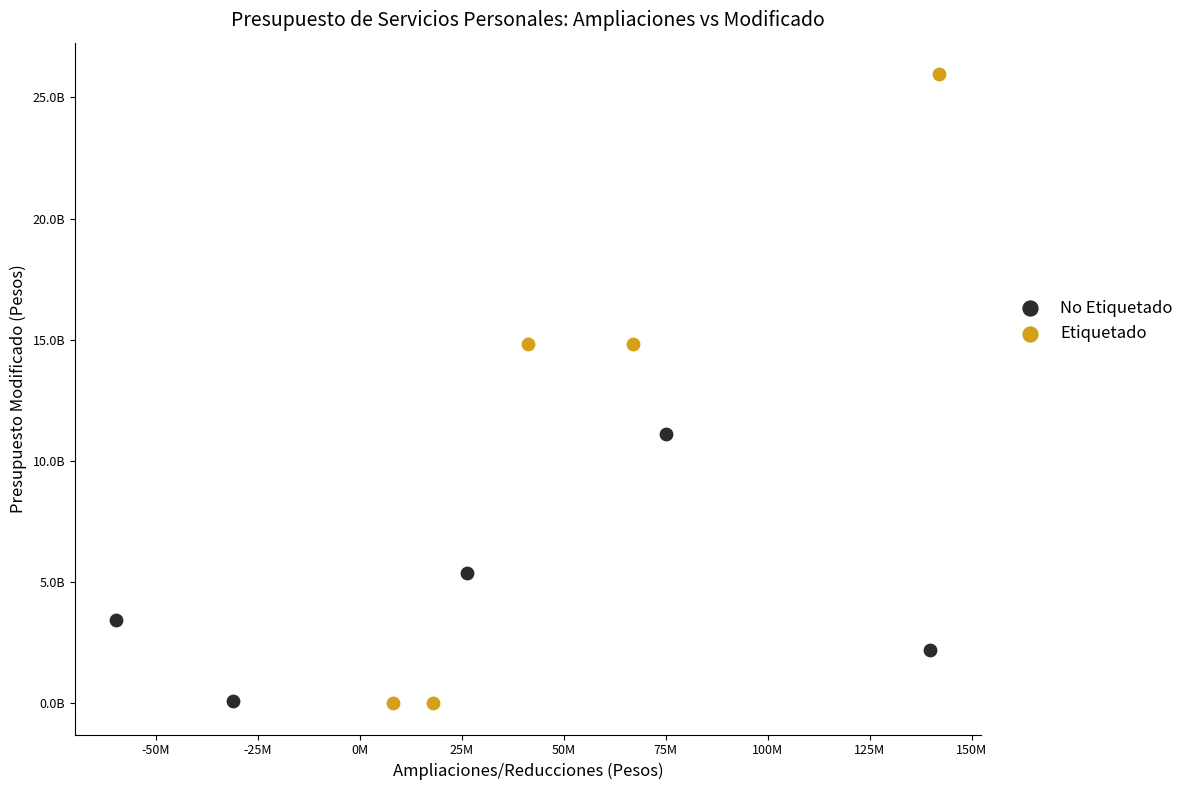

What are all the series names shown in the legend?

No Etiquetado, Etiquetado